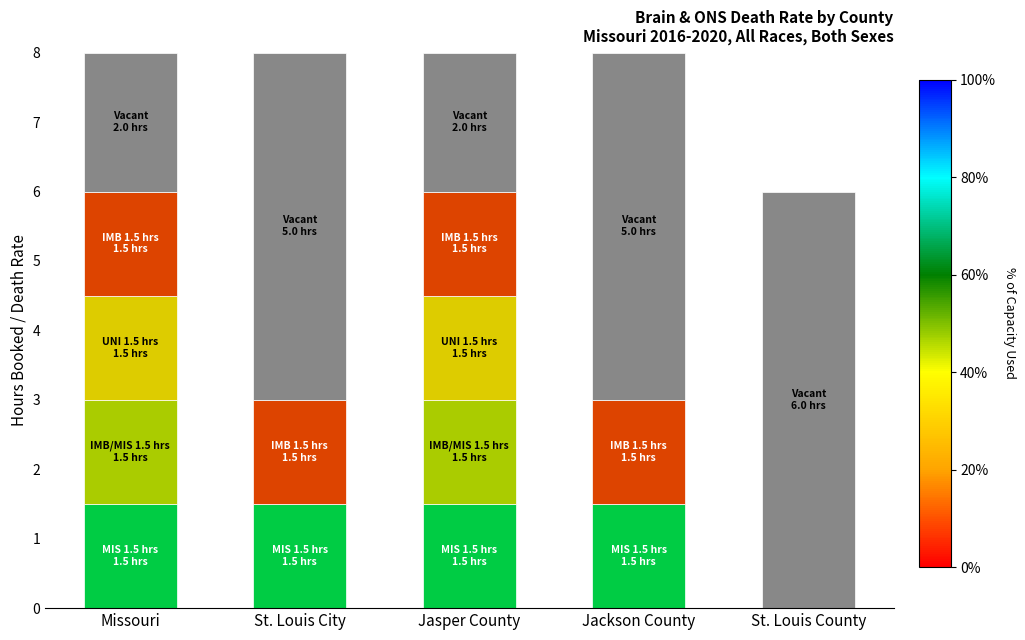

What is the total value across all series at Jasper County?

8.0